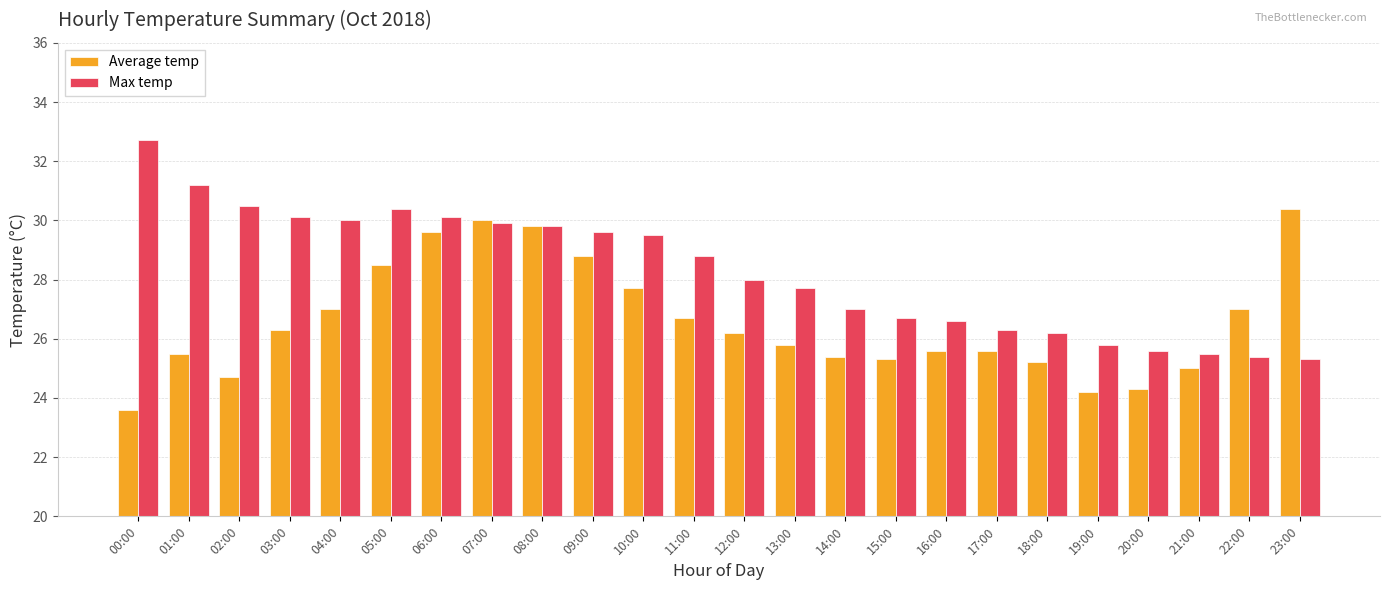

Reading left to right, transcribe all the data shown in this chart.

Average temp: 00:00=23.6	01:00=25.5	02:00=24.7	03:00=26.3	04:00=27.0	05:00=28.5	06:00=29.6	07:00=30.0	08:00=29.8	09:00=28.8	10:00=27.7	11:00=26.7	12:00=26.2	13:00=25.8	14:00=25.4	15:00=25.3	16:00=25.6	17:00=25.6	18:00=25.2	19:00=24.2	20:00=24.3	21:00=25.0	22:00=27.0	23:00=30.4
Max temp: 00:00=32.7	01:00=31.2	02:00=30.5	03:00=30.1	04:00=30.0	05:00=30.4	06:00=30.1	07:00=29.9	08:00=29.8	09:00=29.6	10:00=29.5	11:00=28.8	12:00=28.0	13:00=27.7	14:00=27.0	15:00=26.7	16:00=26.6	17:00=26.3	18:00=26.2	19:00=25.8	20:00=25.6	21:00=25.5	22:00=25.4	23:00=25.3